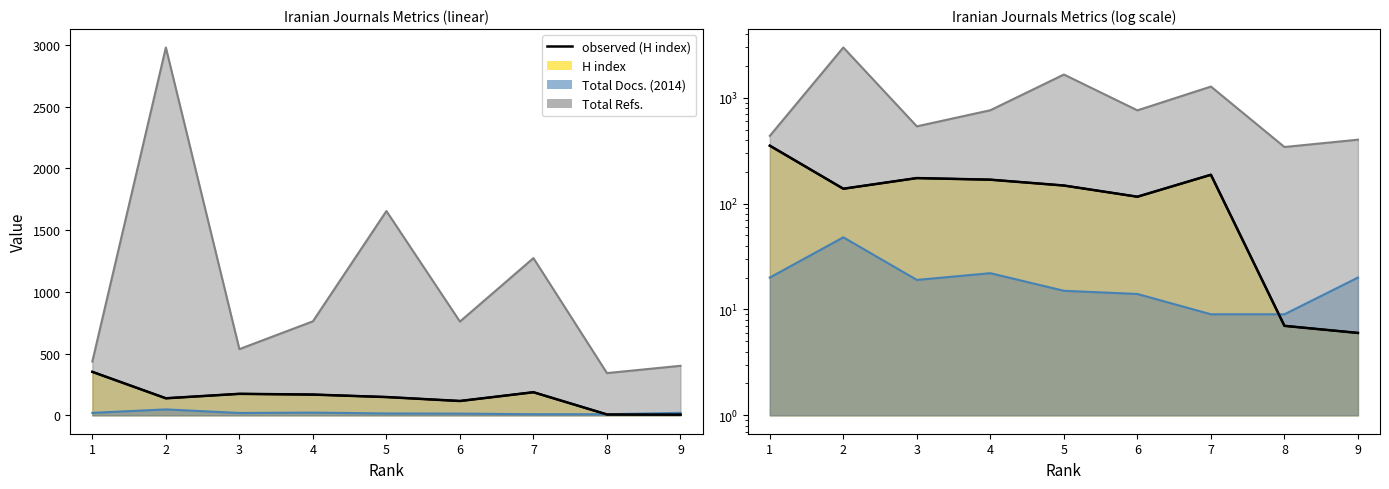

At which category does the chart reach its minimum across all series?

9